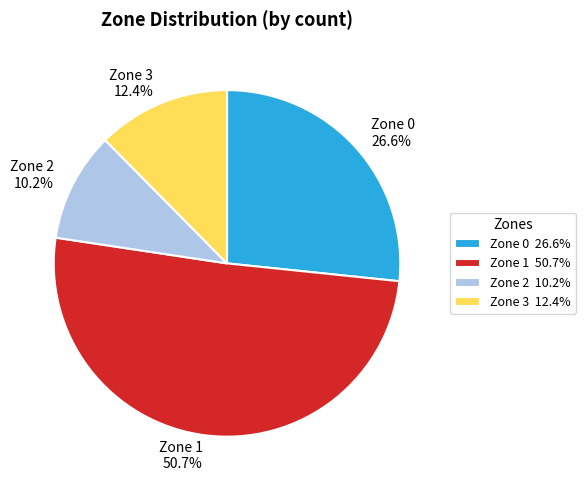

Between Zone 2 and Zone 0, which is larger?

Zone 0